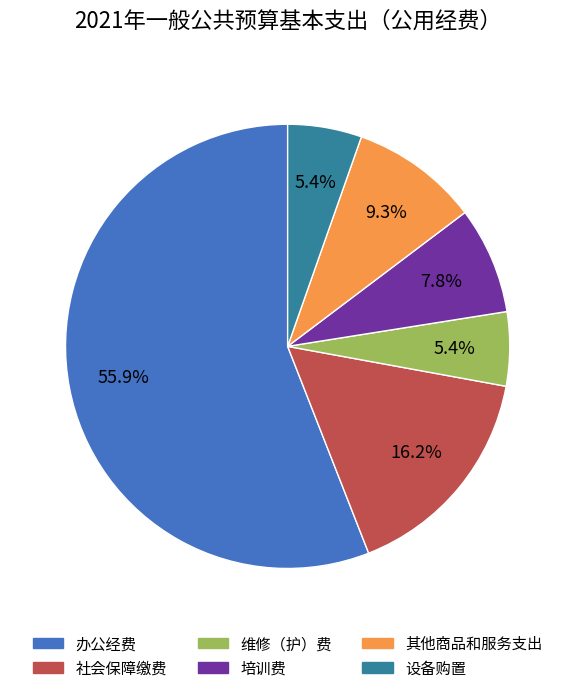

Which category has the biggest portion of the pie?

办公经费